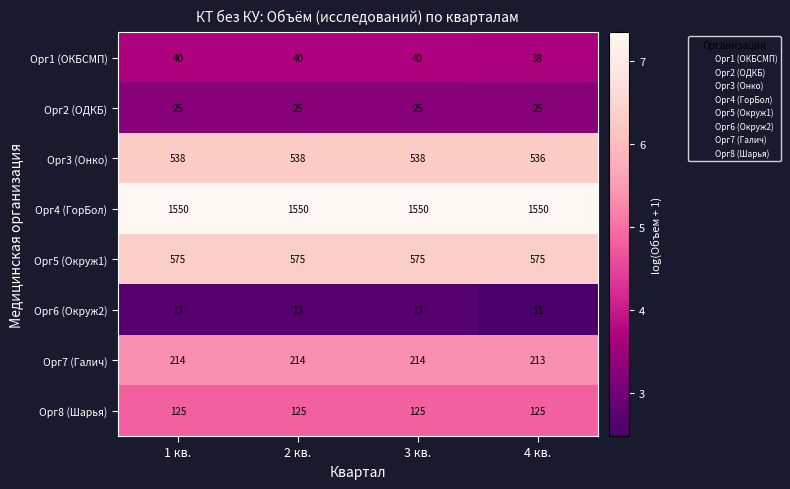

What is the sum of all Орг7 (Галич) values?

855